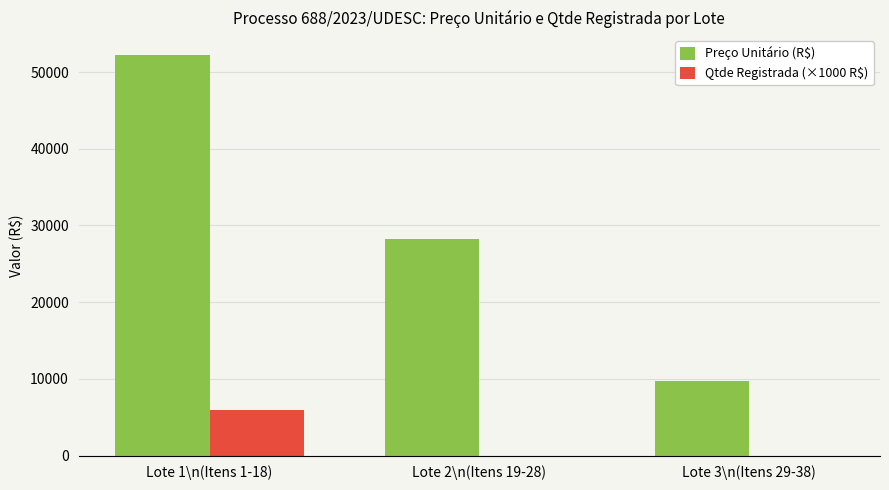

Where is Preço Unitário (R$) nearest to the value 30953?

Lote 2\n(Itens 19-28)